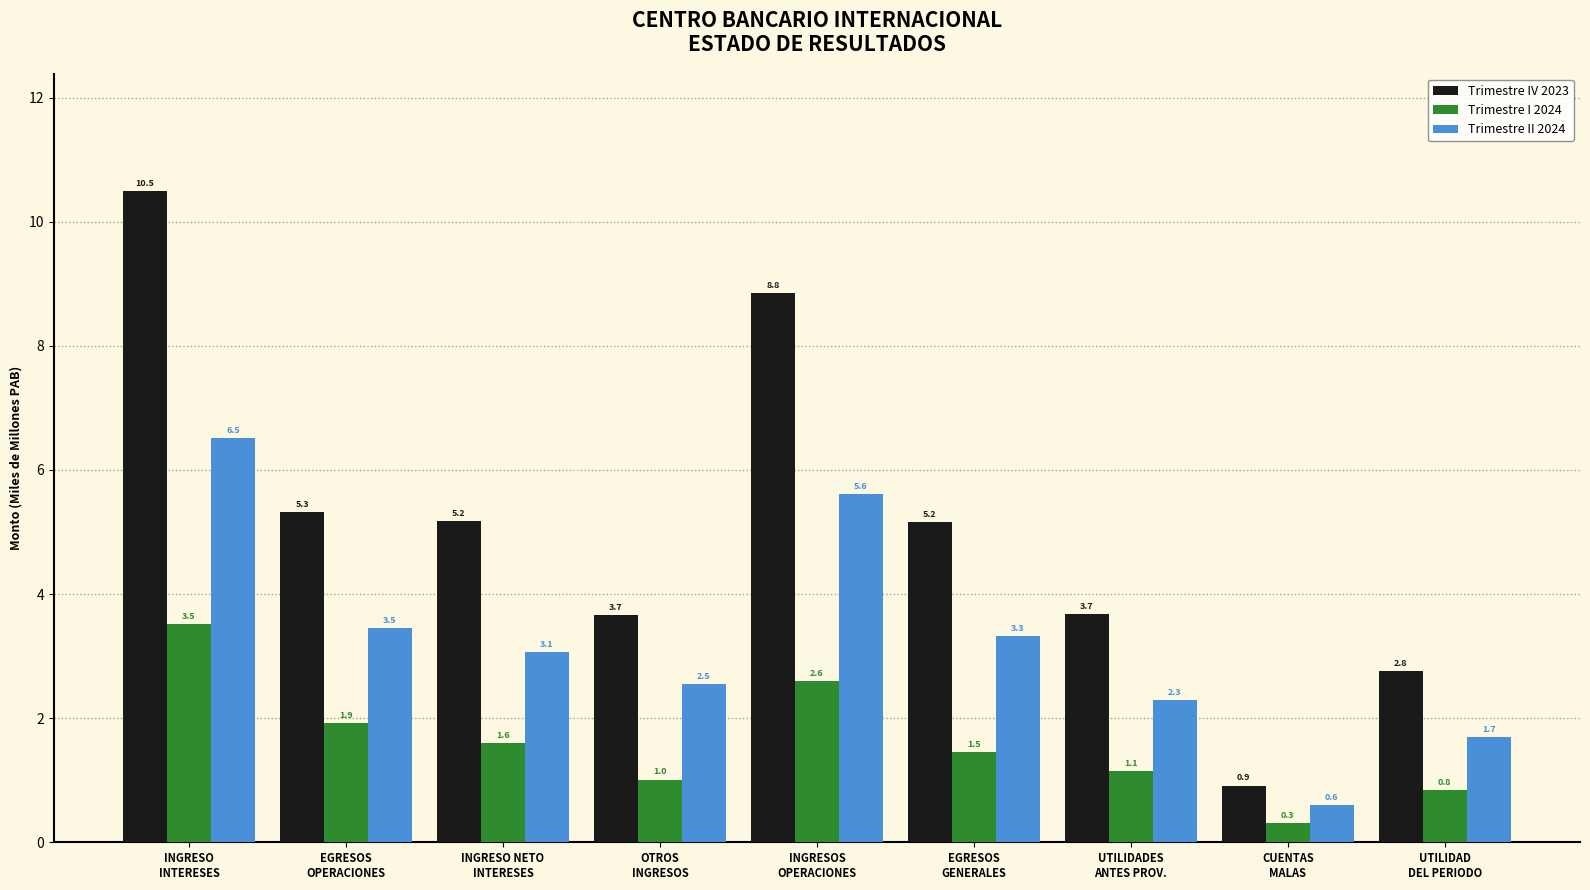

The Trimestre I 2024 series shows 1.9 at EGRESOS
OPERACIONES. True or false?

True